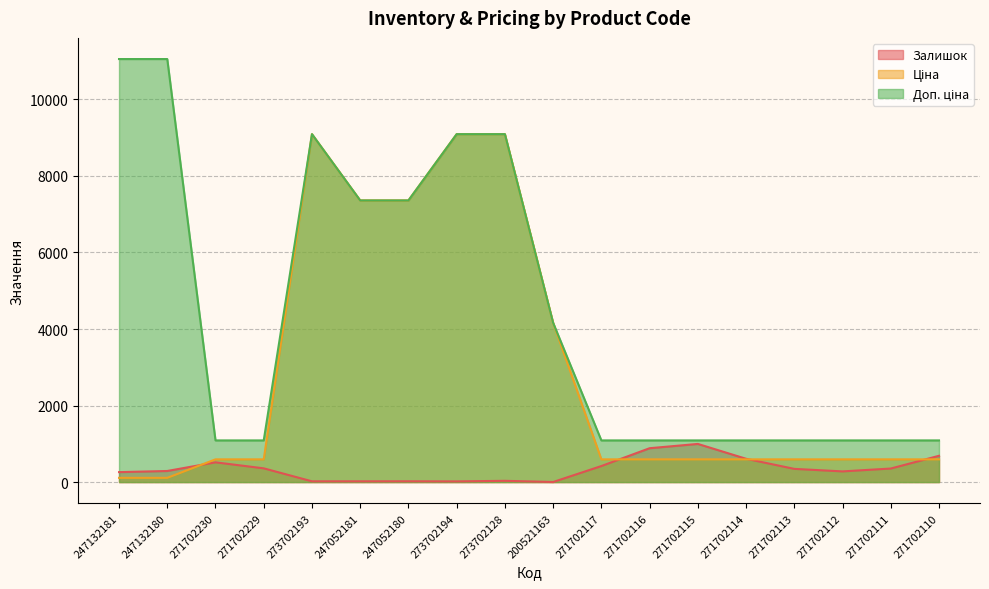

Where is the first local maximum for Ціна?

273702193